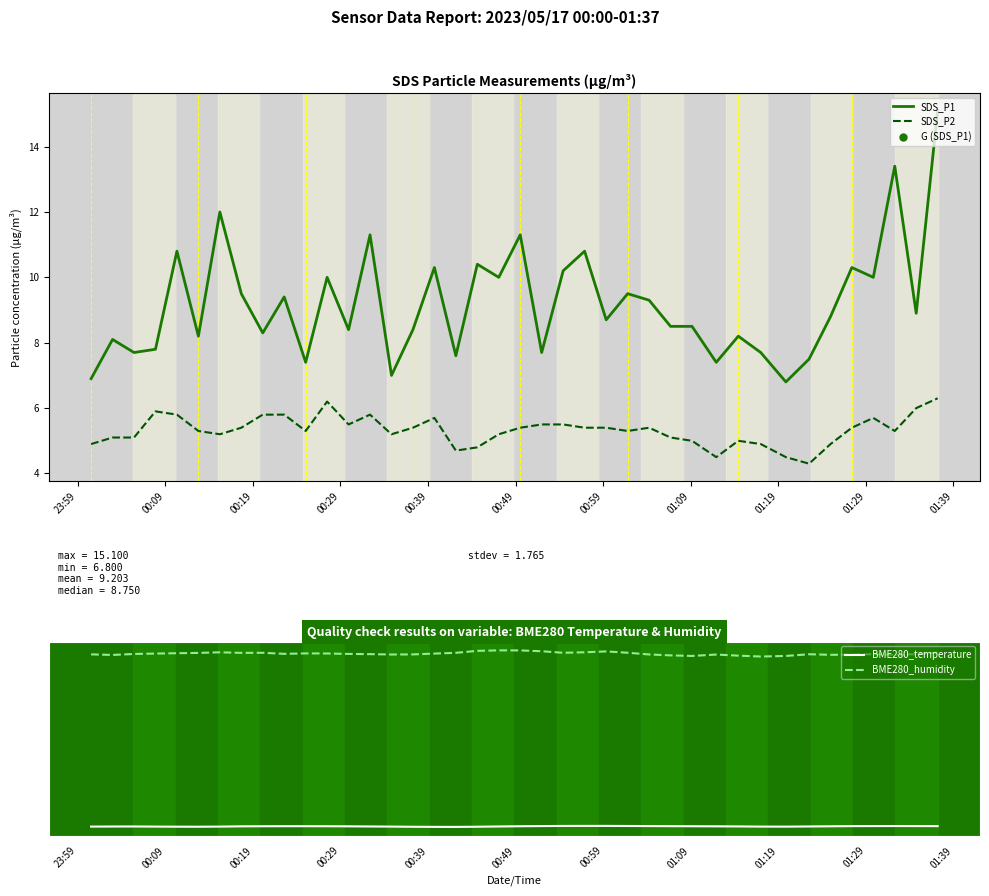

True or false: BME280_temperature has more than 0 interior local peaks.

True